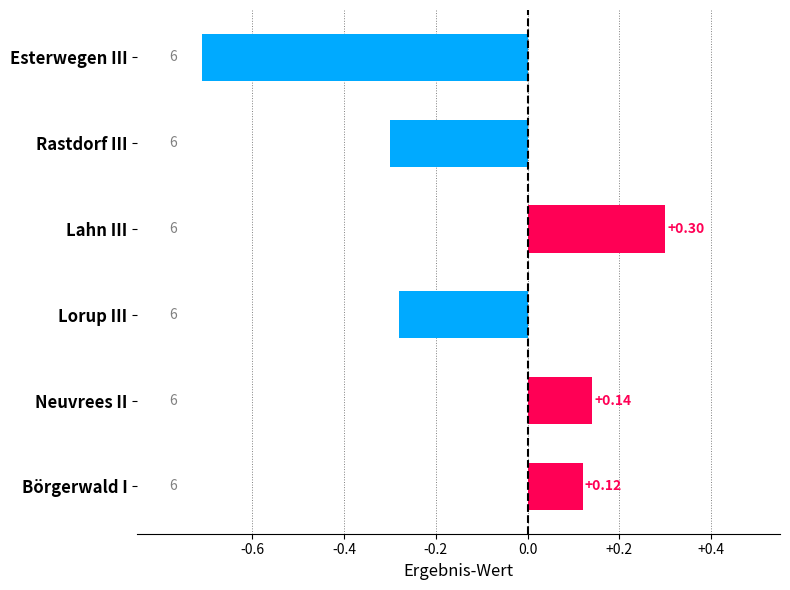

List the labels in order of value, smallest first.

Esterwegen III, Rastdorf III, Lorup III, Börgerwald I, Neuvrees II, Lahn III